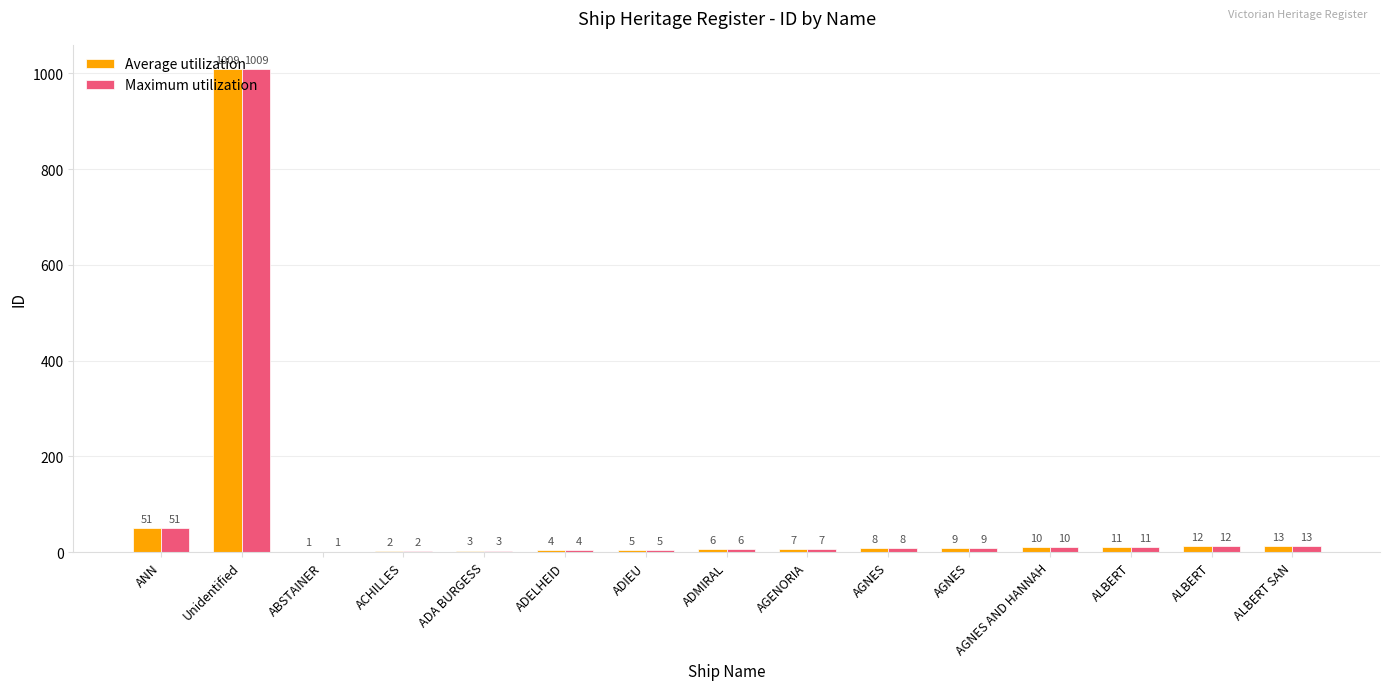

Which series has the largest total across all categories?

Average utilization